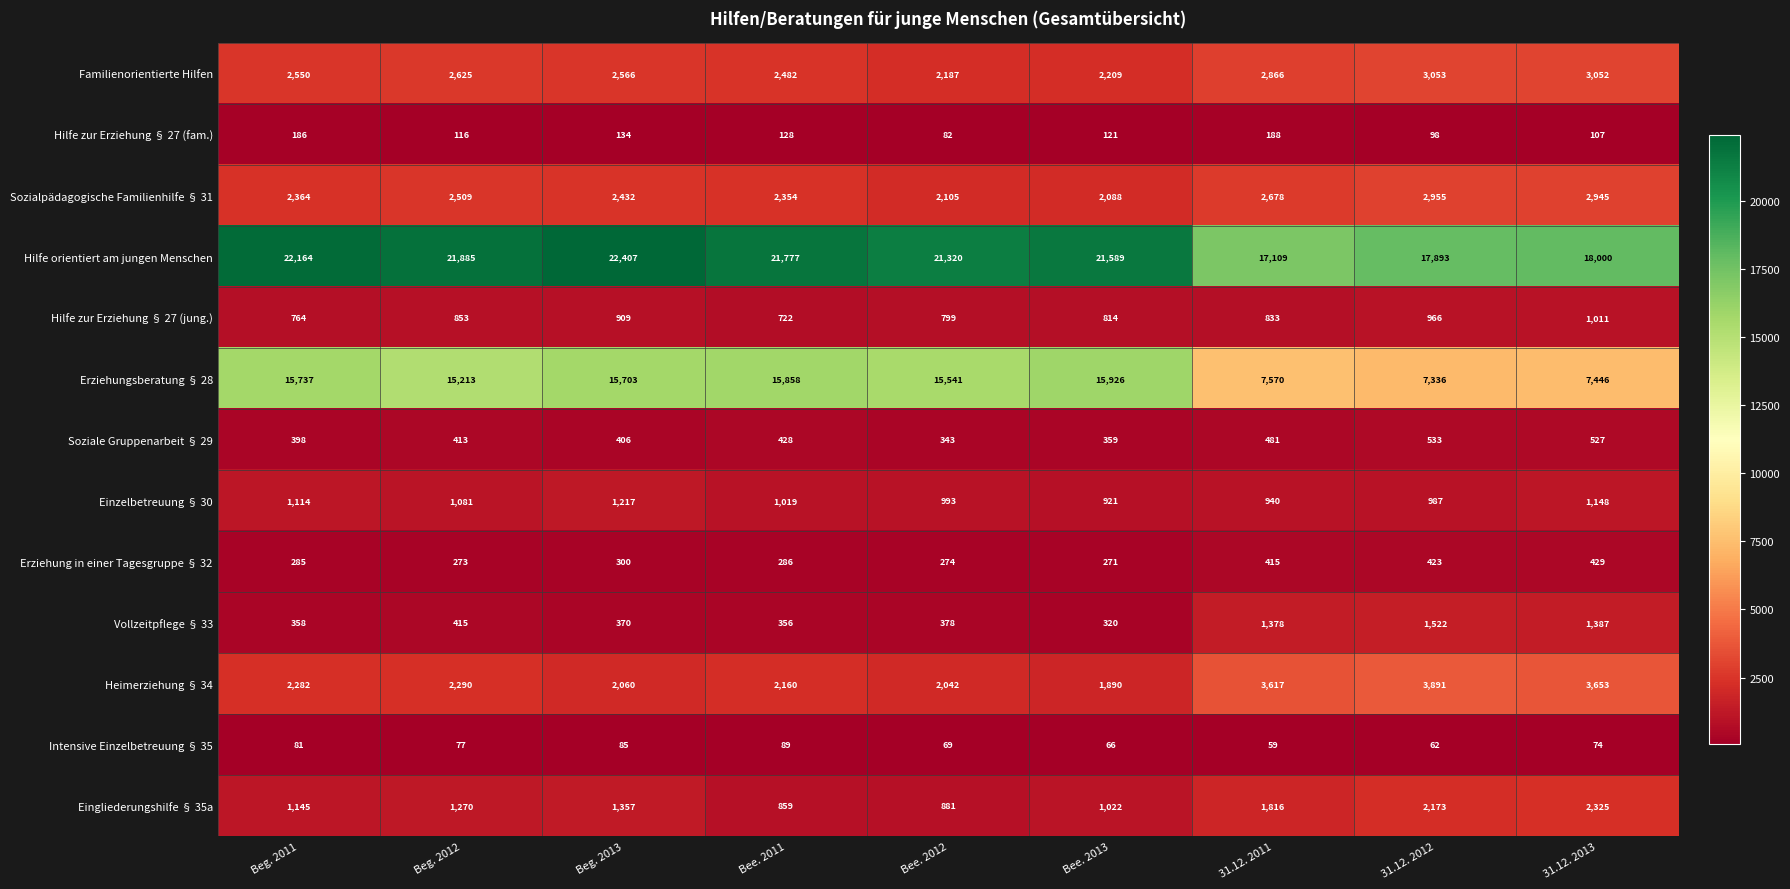

Where does the Sozialpädagogische Familienhilfe § 31 series first go above 2432?

Beg. 2012